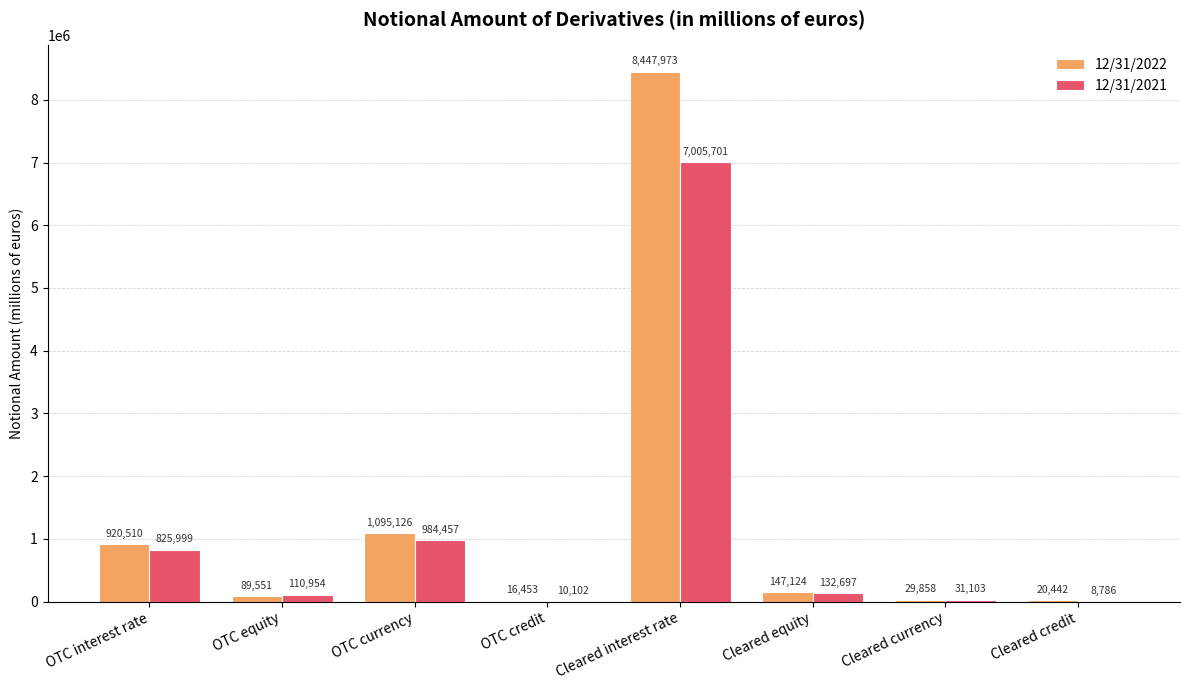

Is the value of 12/31/2021 at OTC currency greater than the value of 12/31/2022 at Cleared equity?

Yes